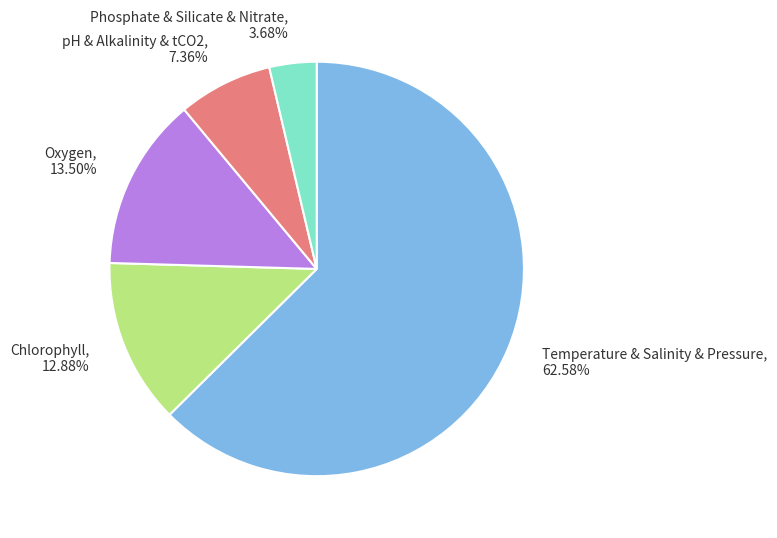

Which category accounts for the majority?

Temperature & Salinity & Pressure, 62.58%